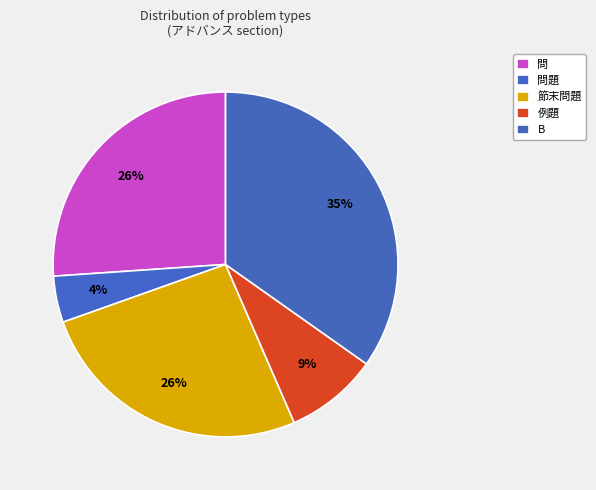

True or false: 問 accounts for 19% of the total.

False